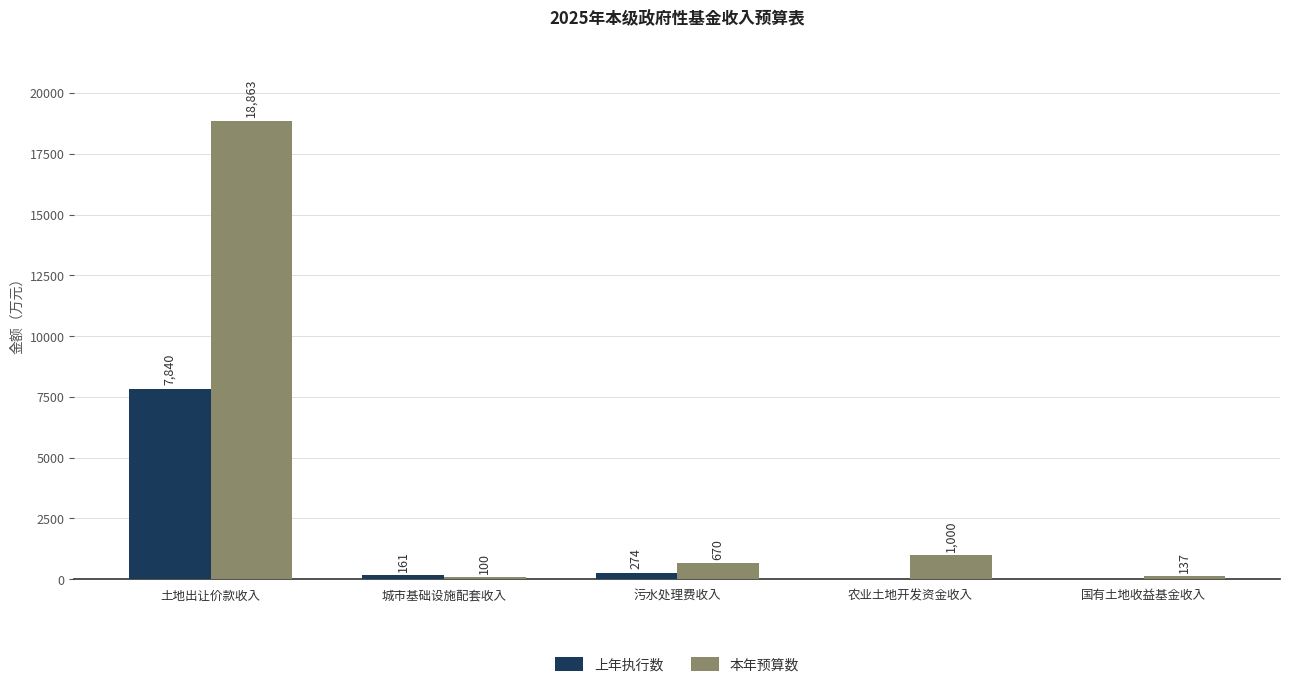

What is the average value of the 本年预算数 series?

4154